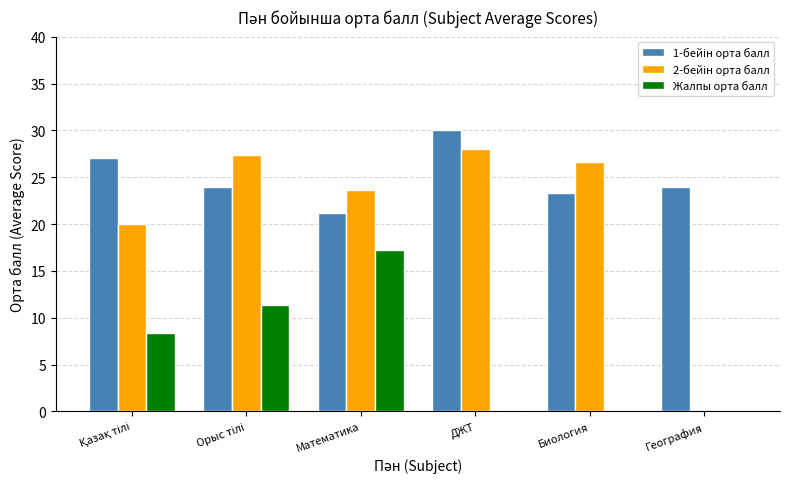

Which label corresponds to the largest value in the chart?

ДЖТ